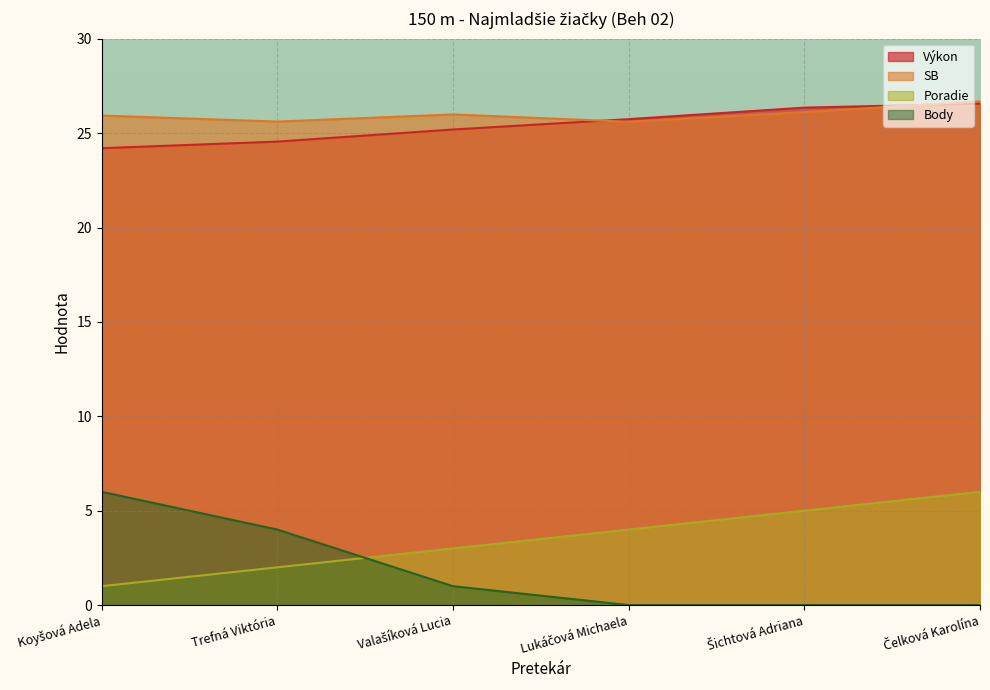

Reading left to right, transcribe all the data shown in this chart.

Poradie: 1.0	2.0	3.0	4.0	5.0	6.0
Výkon: 24.2	24.6	25.2	25.7	26.4	26.6
SB: 25.9	25.6	26.0	25.6	26.1	26.7
Body: 6.0	4.0	1.0	0.0	0.0	0.0